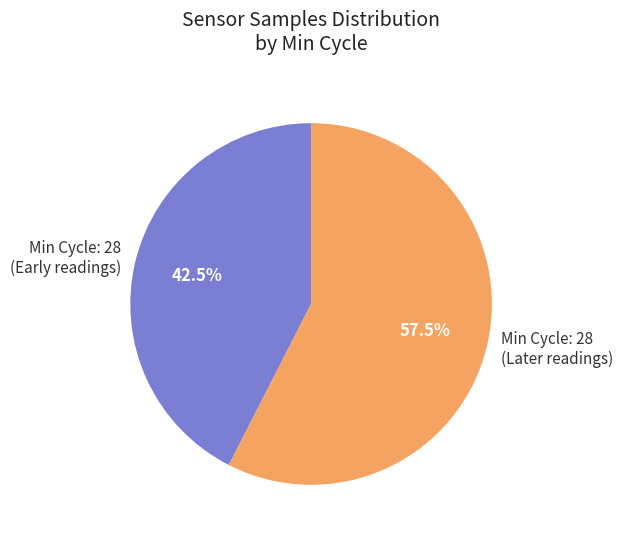

How many slices are in this pie chart?

2